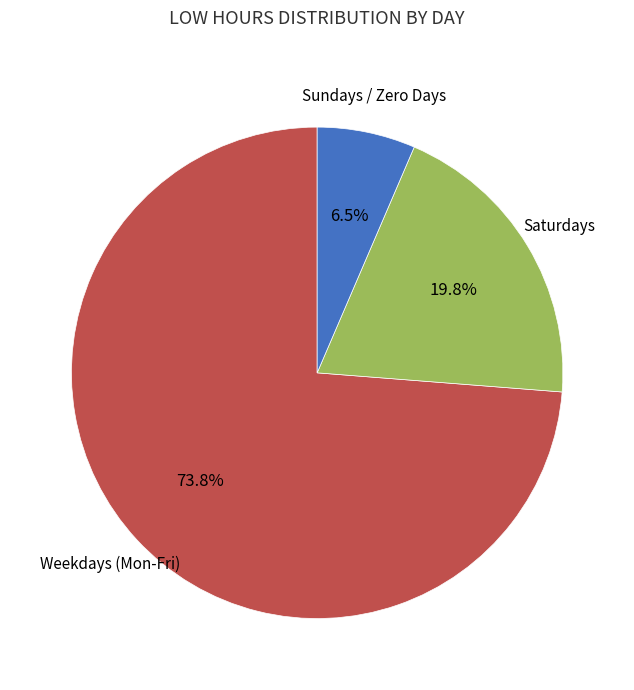

Does any single category account for the majority?

Yes